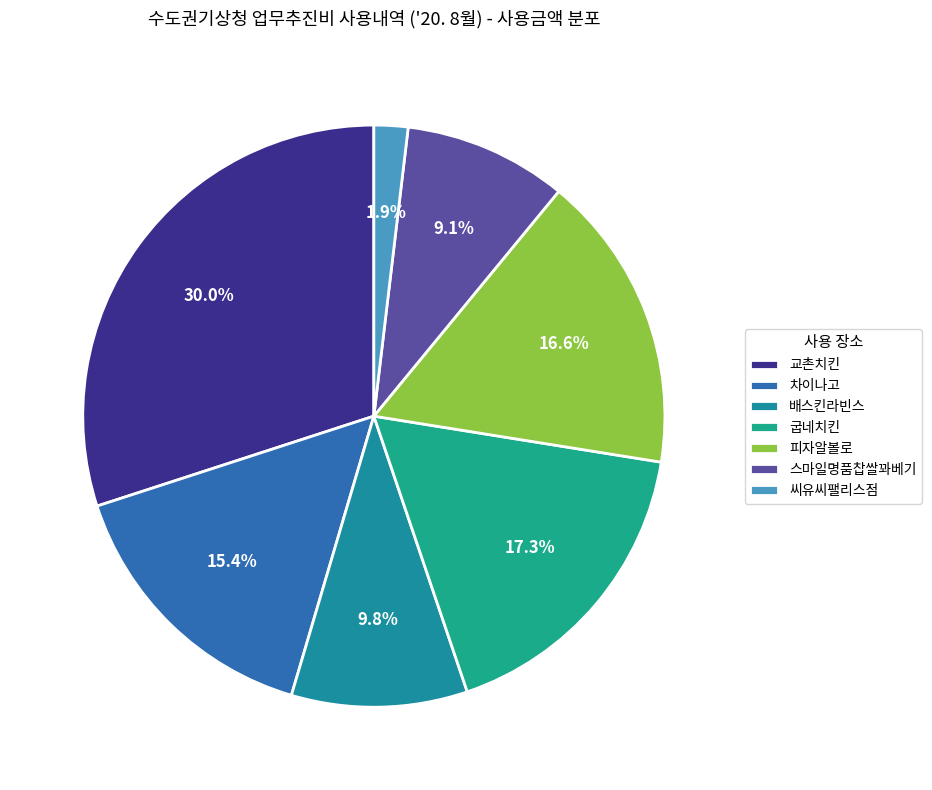

How many segments does this pie chart have?

7